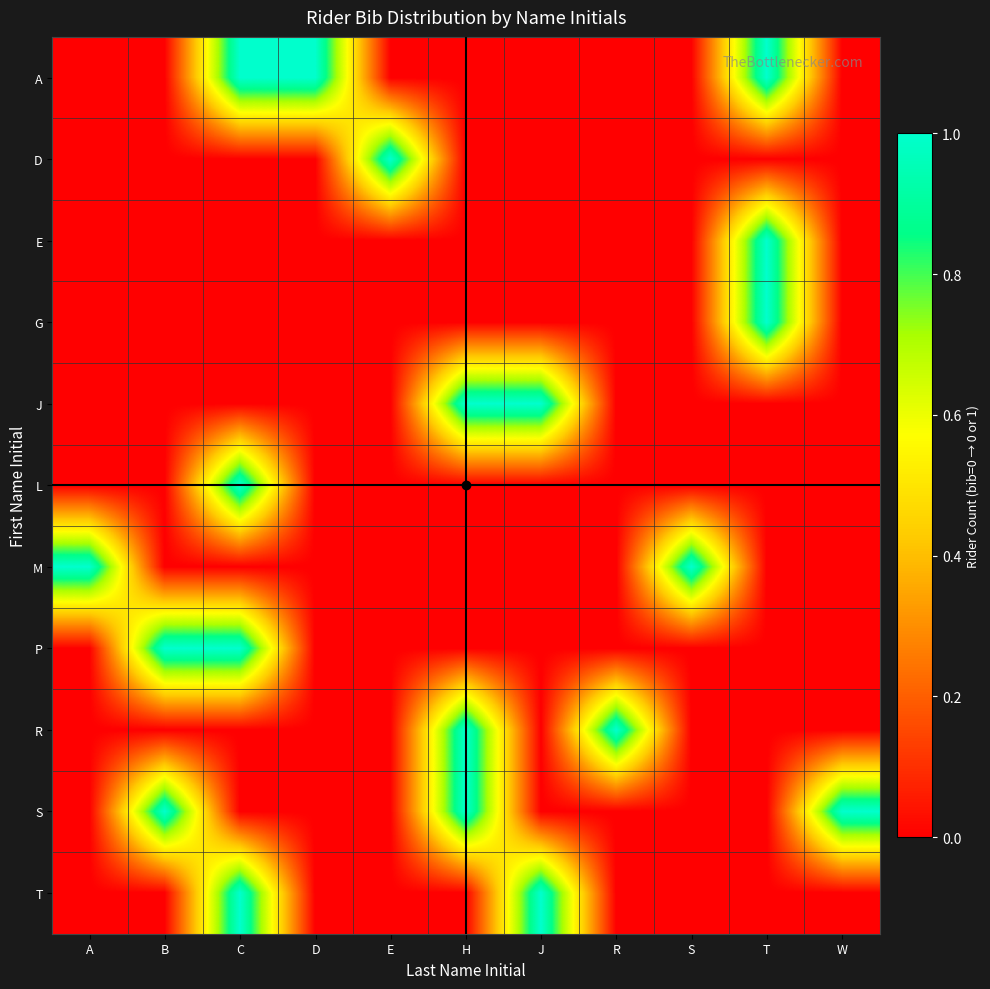

Reading left to right, what are all the values shown in this chart?

A: A=0	B=0	C=1	D=1	E=0	H=0	J=0	R=0	S=0	T=1	W=0
D: A=0	B=0	C=0	D=0	E=1	H=0	J=0	R=0	S=0	T=0	W=0
E: A=0	B=0	C=0	D=0	E=0	H=0	J=0	R=0	S=0	T=1	W=0
G: A=0	B=0	C=0	D=0	E=0	H=0	J=0	R=0	S=0	T=1	W=0
J: A=0	B=0	C=0	D=0	E=0	H=1	J=1	R=0	S=0	T=0	W=0
L: A=0	B=0	C=1	D=0	E=0	H=0	J=0	R=0	S=0	T=0	W=0
M: A=1	B=0	C=0	D=0	E=0	H=0	J=0	R=0	S=1	T=0	W=0
P: A=0	B=1	C=1	D=0	E=0	H=0	J=0	R=0	S=0	T=0	W=0
R: A=0	B=0	C=0	D=0	E=0	H=1	J=0	R=1	S=0	T=0	W=0
S: A=0	B=1	C=0	D=0	E=0	H=1	J=0	R=0	S=0	T=0	W=1
T: A=0	B=0	C=1	D=0	E=0	H=0	J=1	R=0	S=0	T=0	W=0